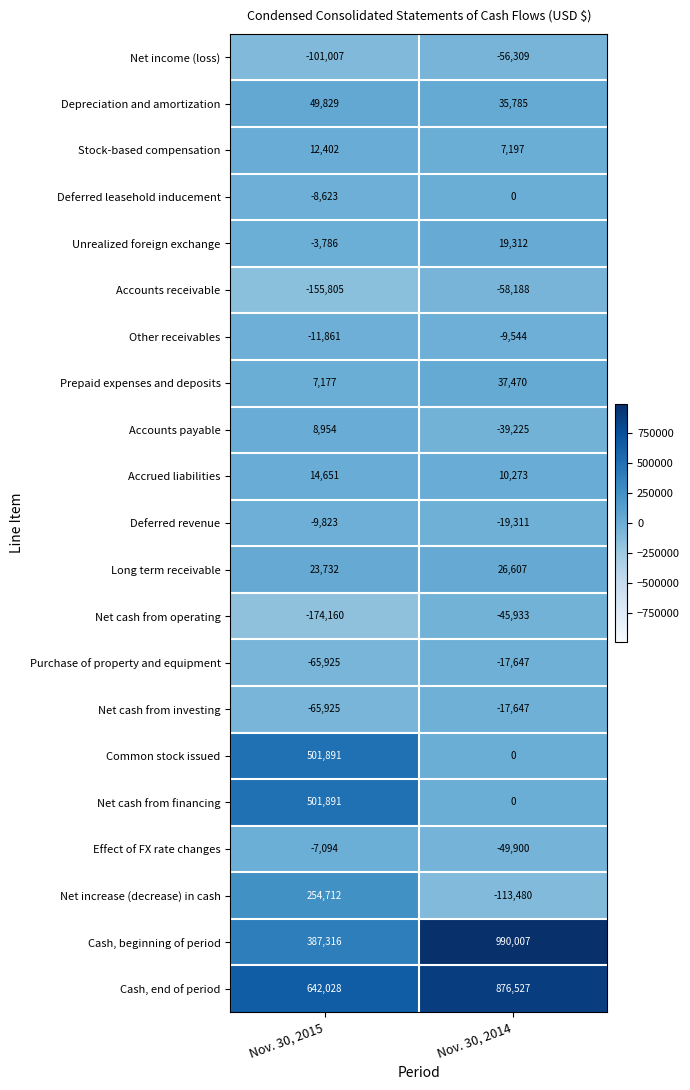

At which category does the chart reach its peak across all series?

Nov. 30, 2014